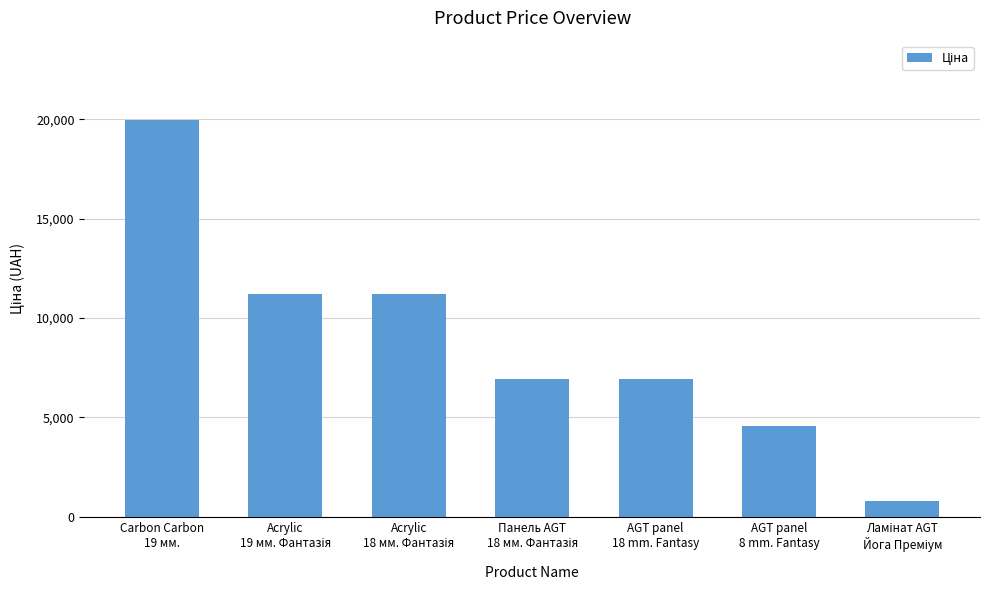

What is the maximum value shown in the chart?

19964.2